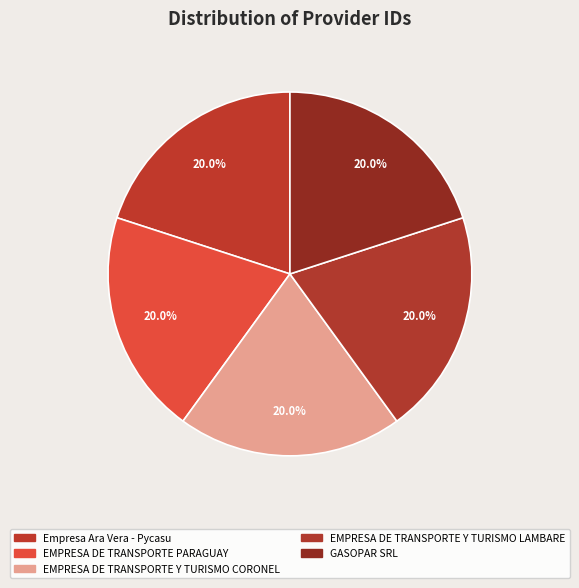

What is the largest slice in the pie chart?

EMPRESA DE TRANSPORTE Y TURISMO CORONEL